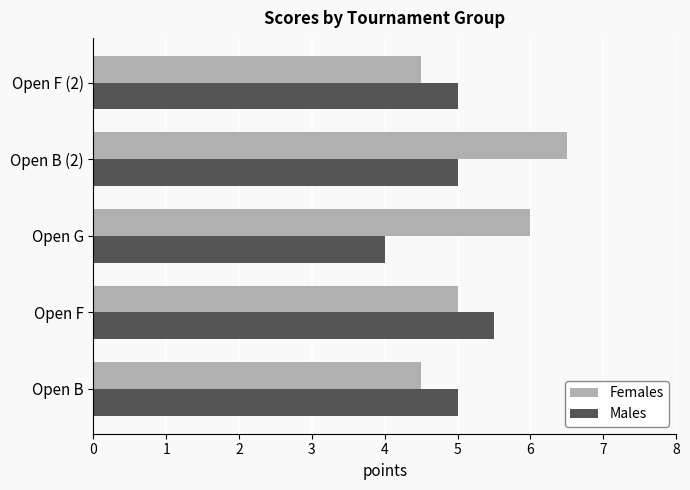

What is the average value of the Males series?

4.9